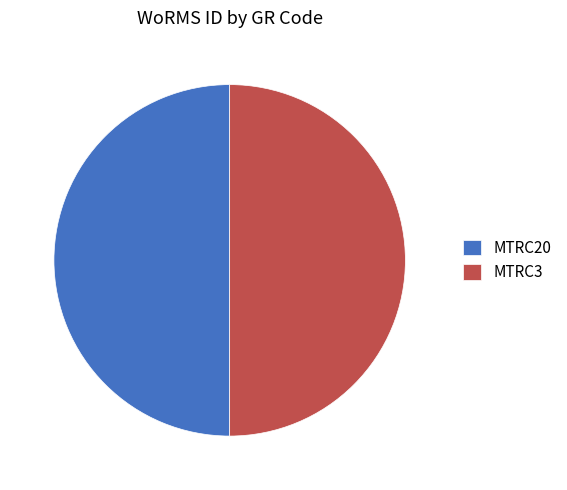

What is the ratio of the value at MTRC20 to the value at MTRC3?

1.0